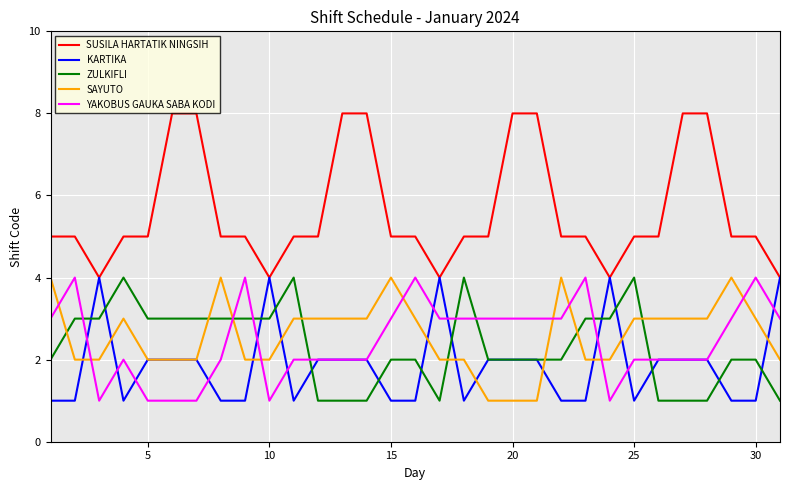

Count the KARTIKA values in the range 1 to 2.

26